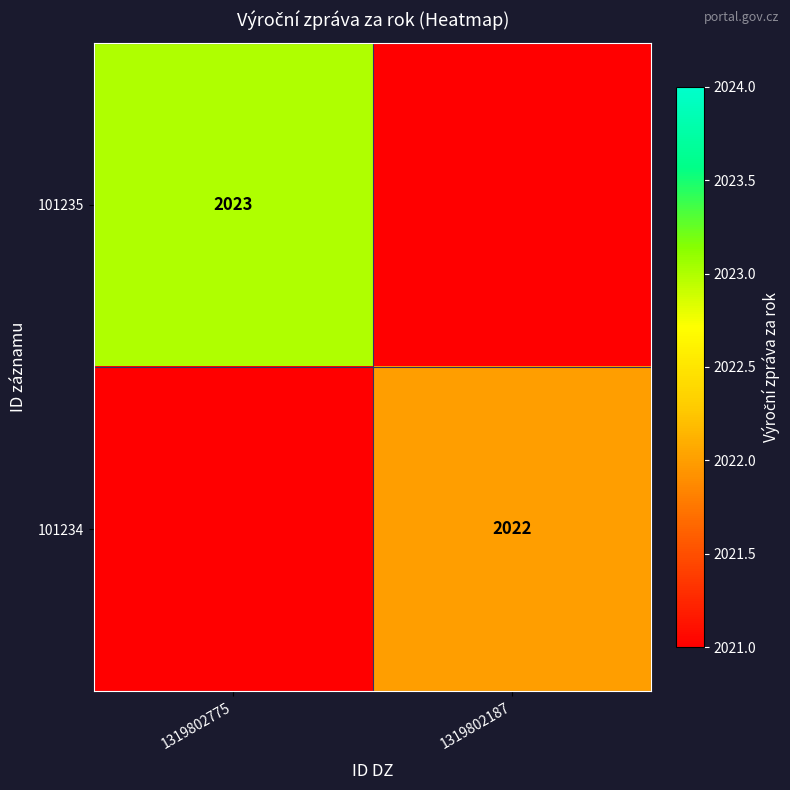

The 101235 series shows 613 at 1319802775. True or false?

False